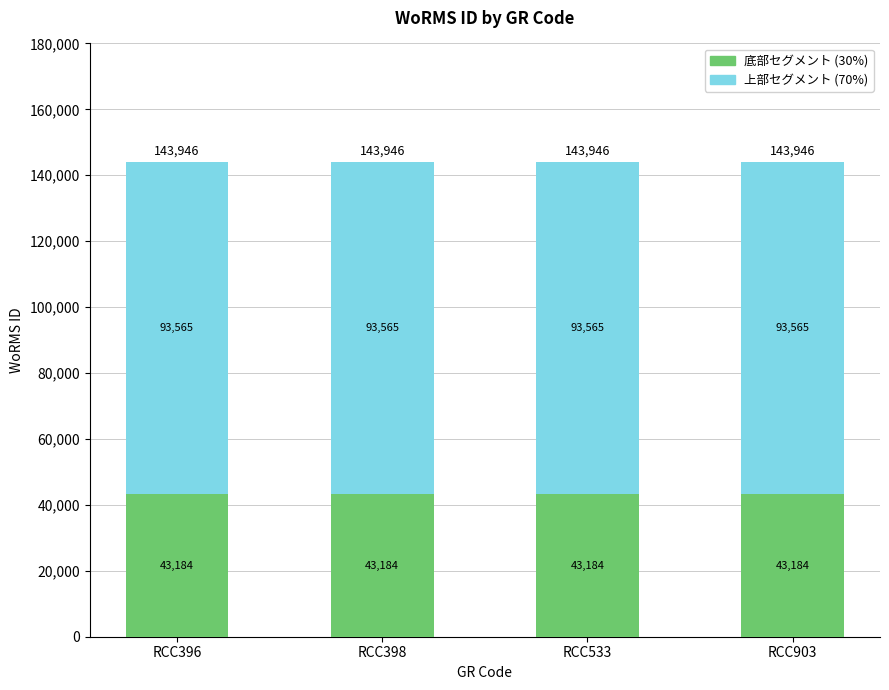

Does the chart contain stacked bars?

Yes